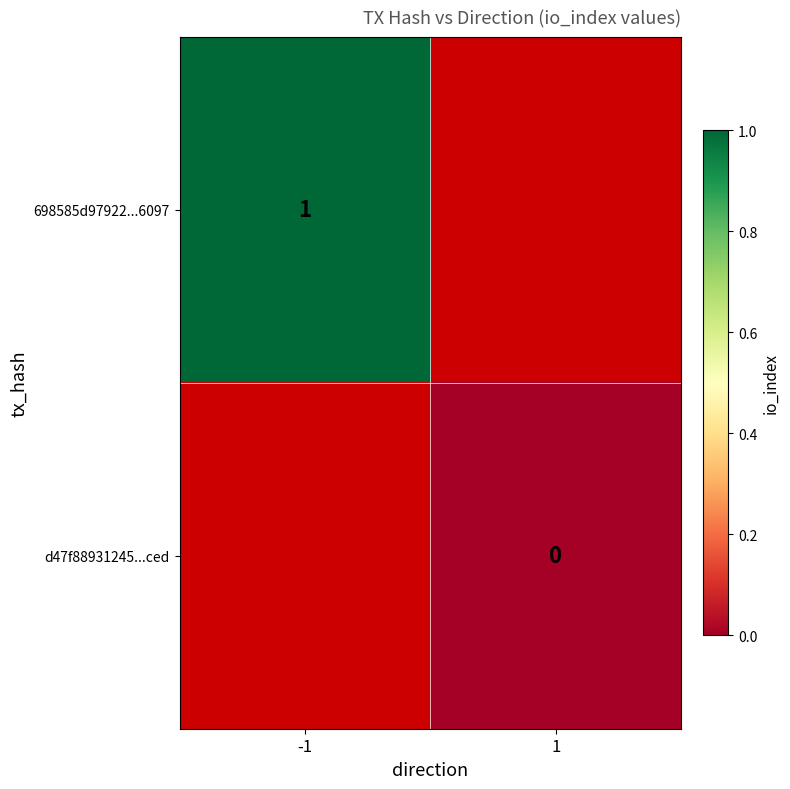

Which label corresponds to the smallest value in the chart?

1